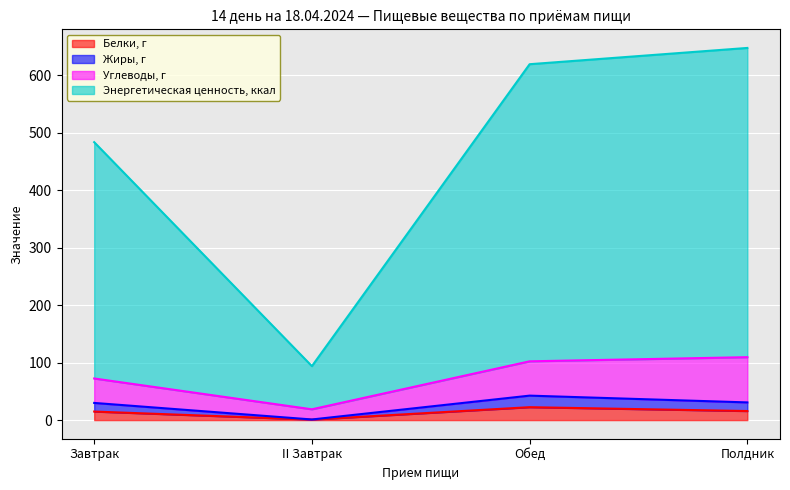

Read the Белки, г value at Завтрак.

14.9